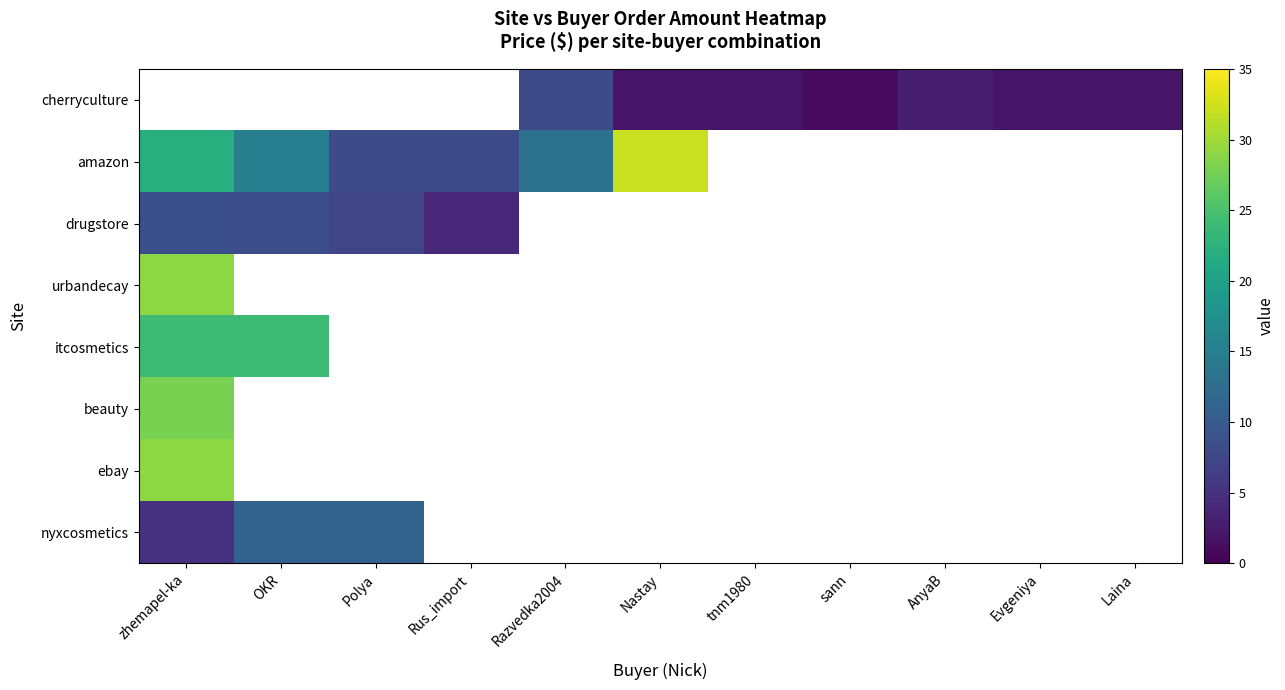

At how many categories does at least one series exceed 27?

2